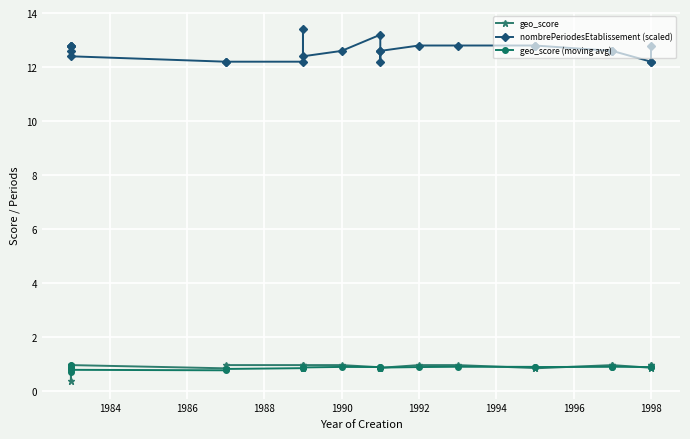

Count the number of data series in this chart.

3